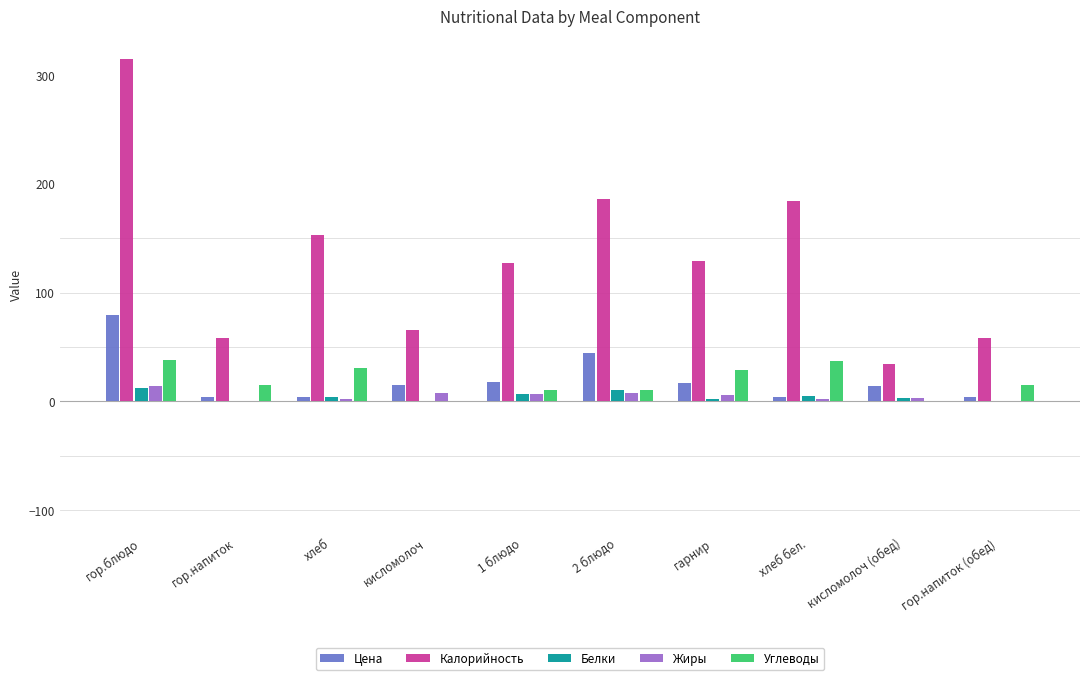

Between хлеб and кисломолоч, which series saw the biggest shift?

Калорийность